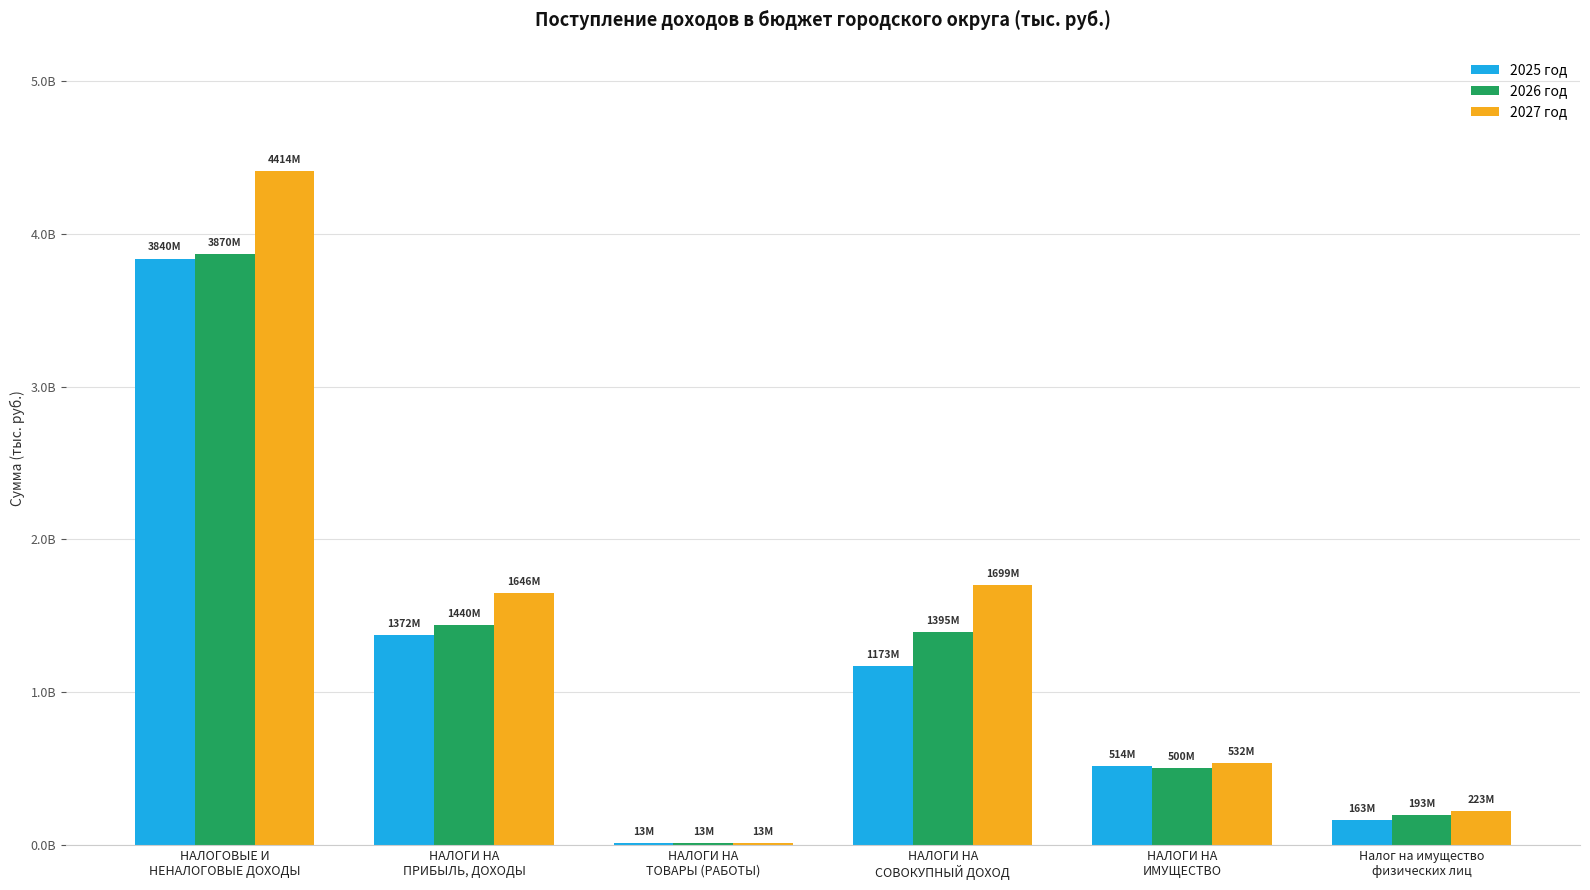

What are all the series names shown in the legend?

2025 год, 2026 год, 2027 год